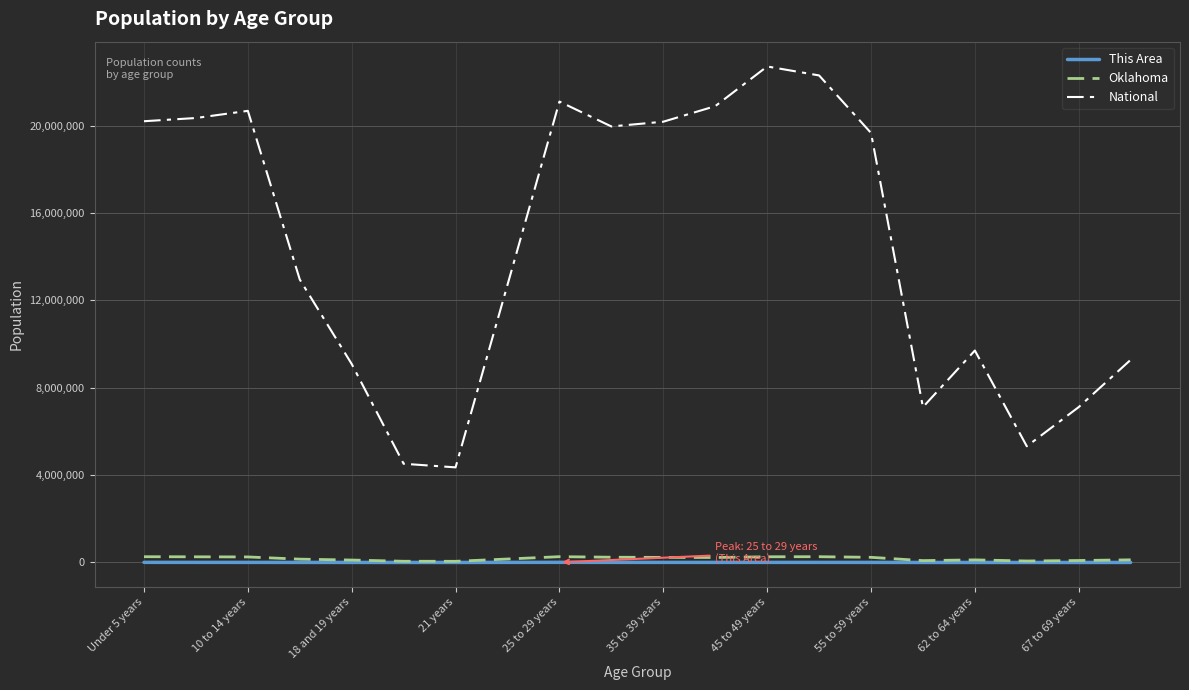

Does the chart have visible grid lines?

Yes